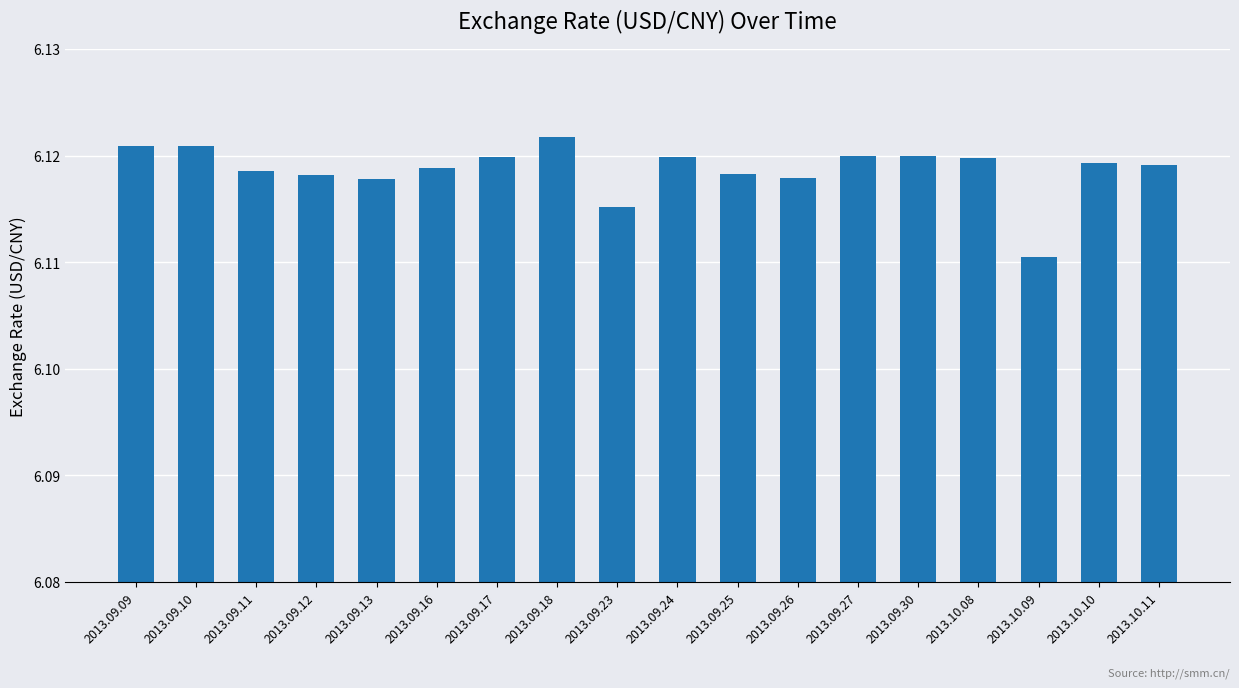

True or false: the data shows 4.2 at 2013.09.09.

False